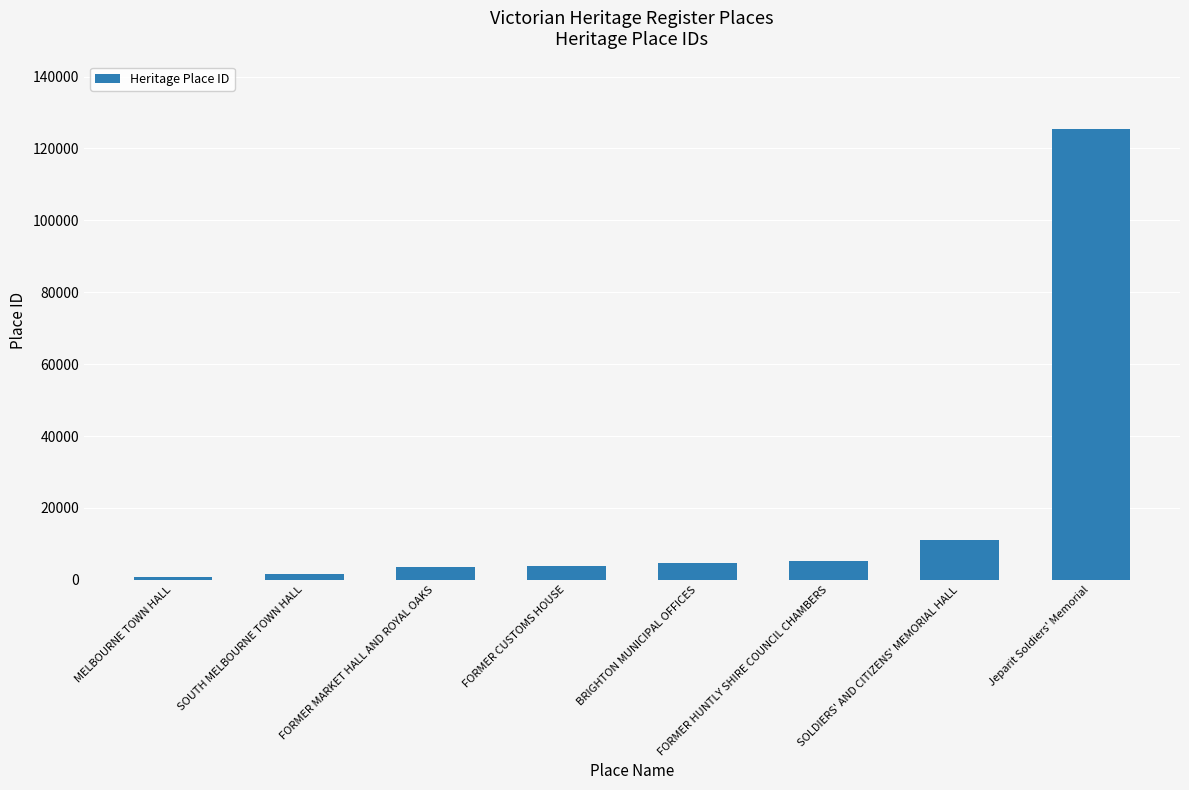

Does the chart contain stacked bars?

No